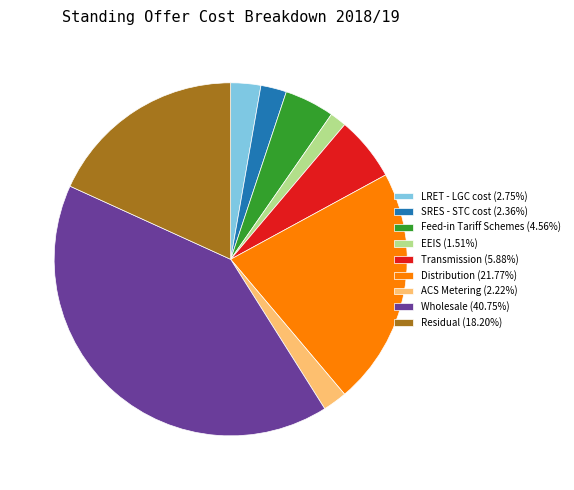

What is the largest slice in the pie chart?

Wholesale